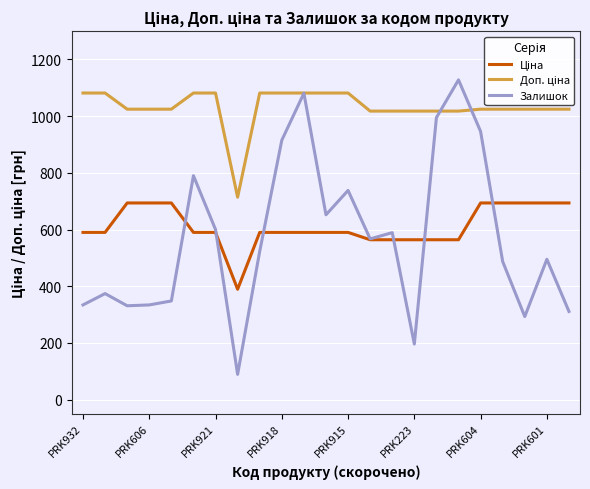

What is the minimum value shown in the chart?

89.0